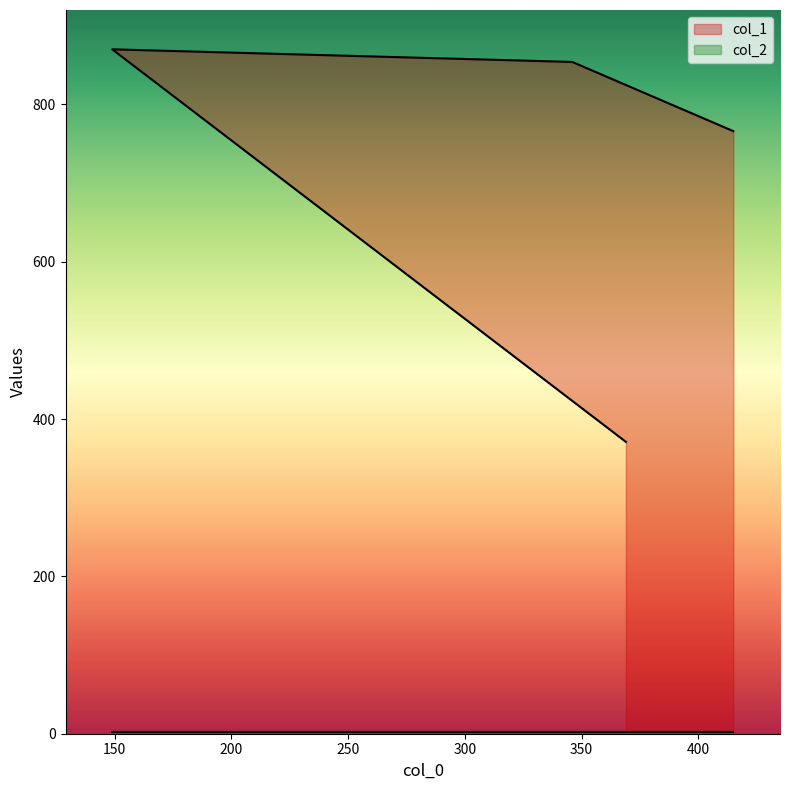

Does the chart have visible grid lines?

No